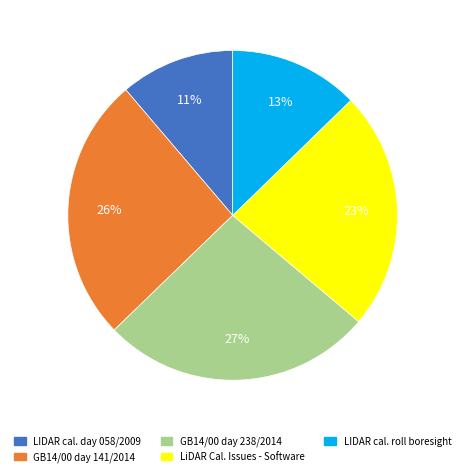

Count the number of slices in the pie.

5